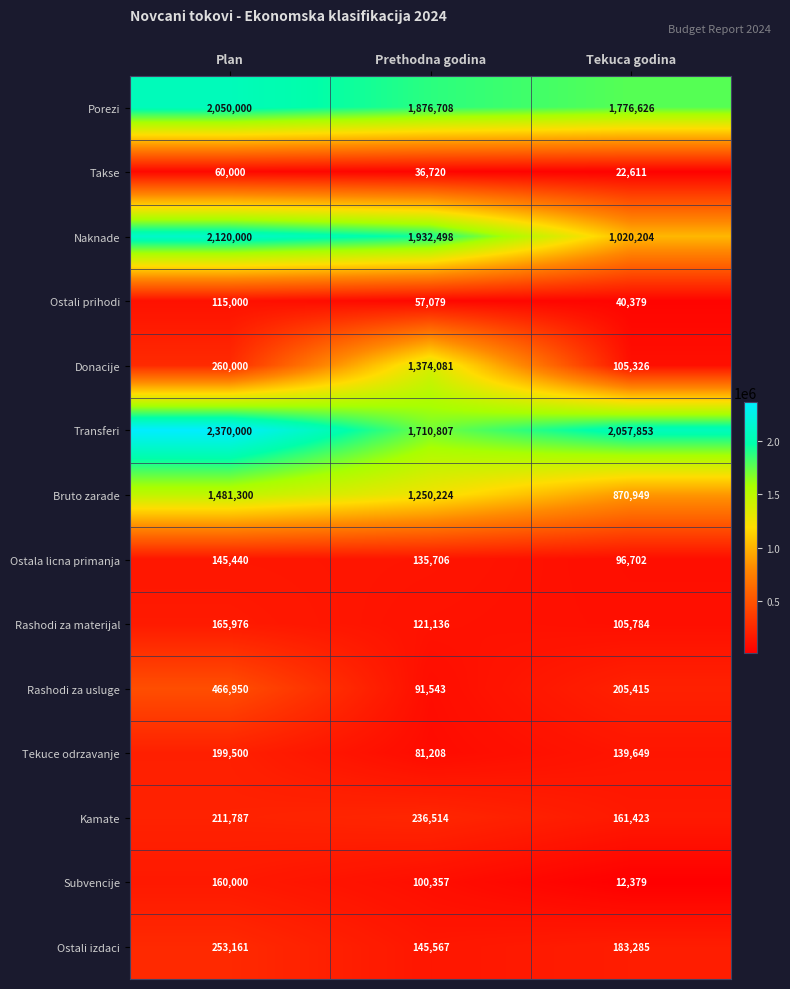

How many data points does each series have?

3